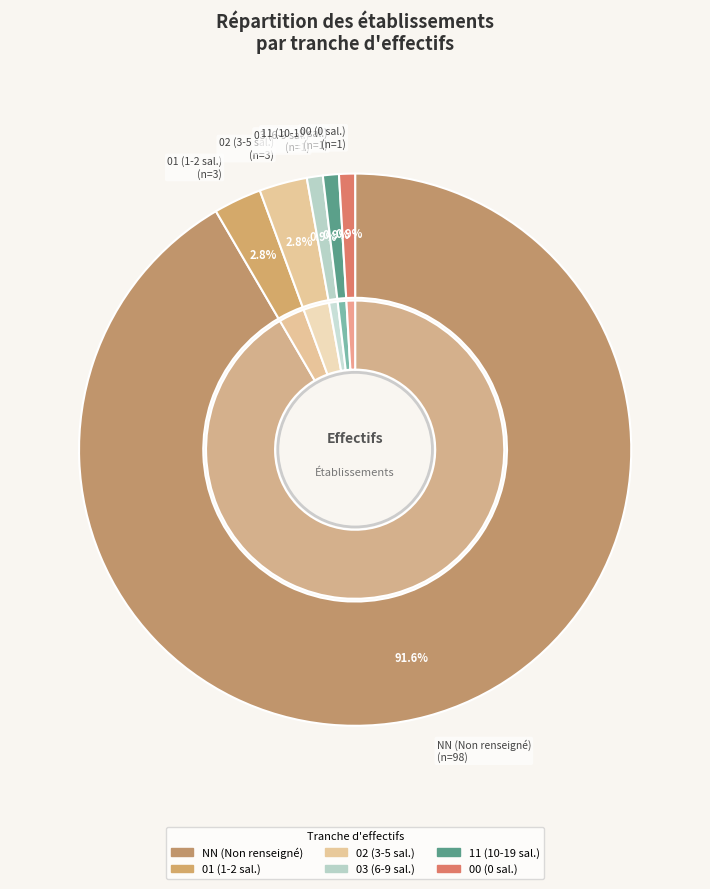

To the nearest percent, what is the difference between the largest and smallest slice percentages?

91%